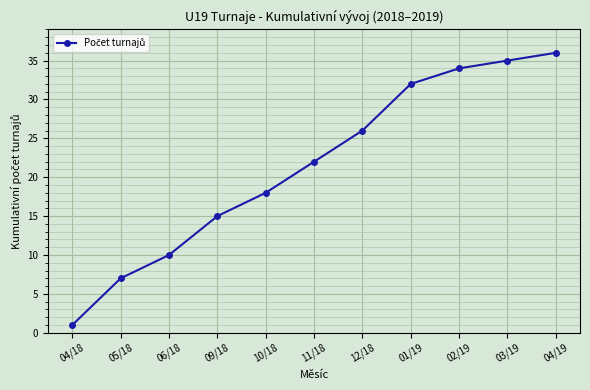

What is the difference between the maximum and minimum values?

35